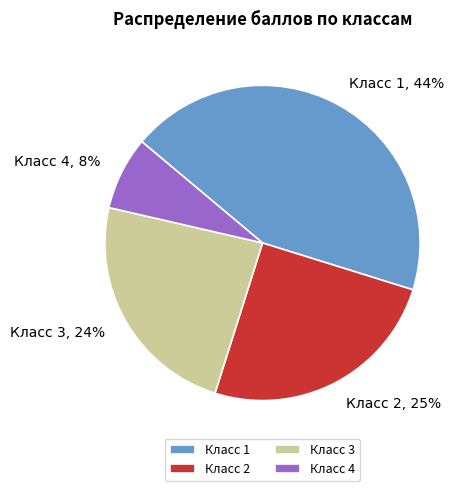

Is there a majority slice in this chart?

No